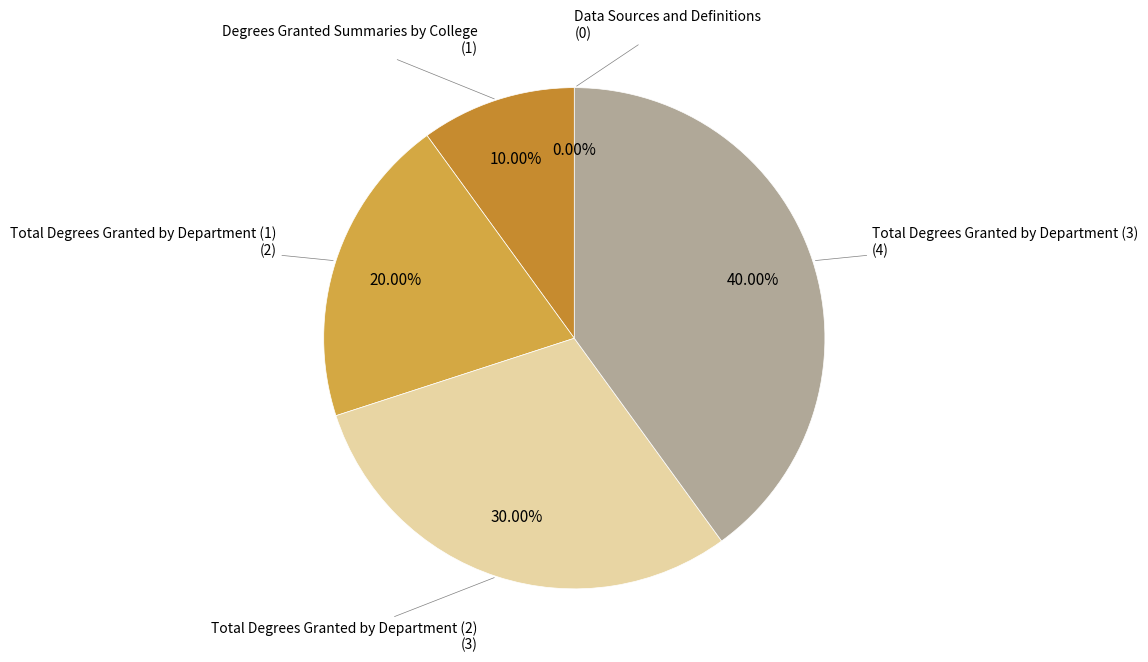

Combined, do Data Sources and Definitions and Degrees Granted Summaries by College account for over 50%?

No